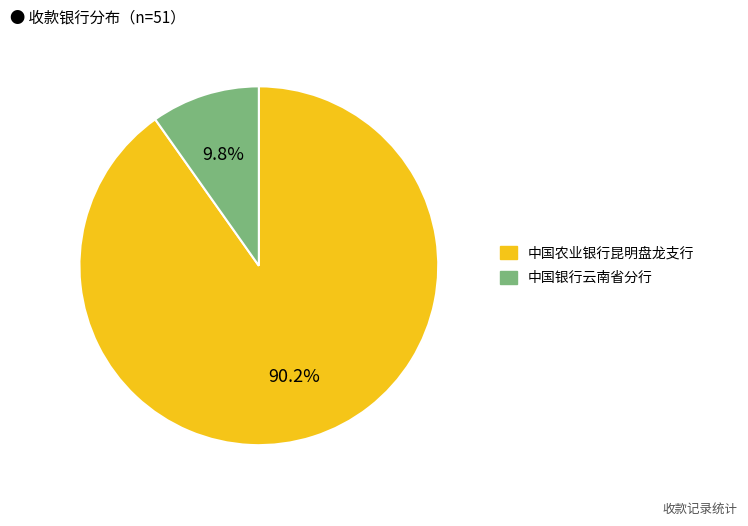

True or false: 中国农业银行昆明盘龙支行 accounts for 85% of the total.

False